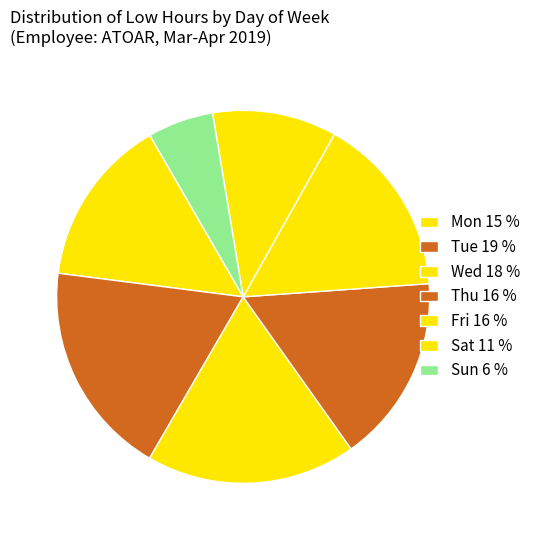

Does Thu account for over 50% of the chart?

No